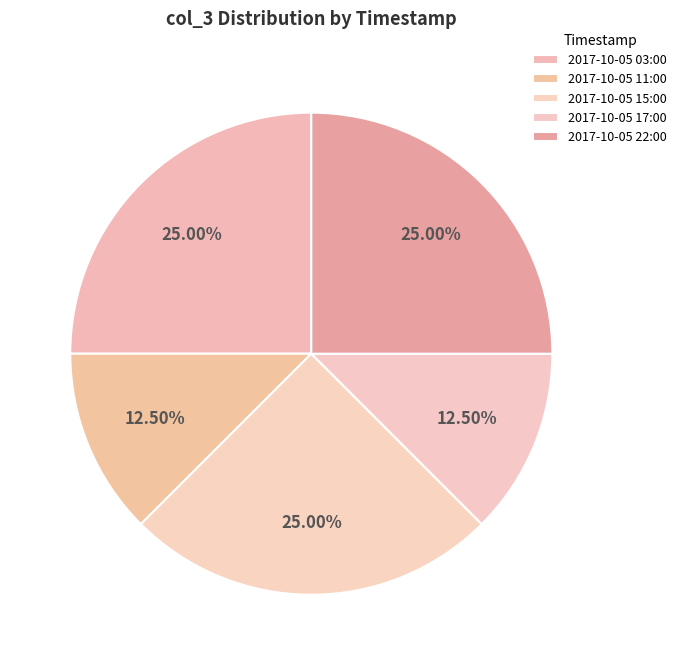

What is the largest slice in the pie chart?

2017-10-05 03:00